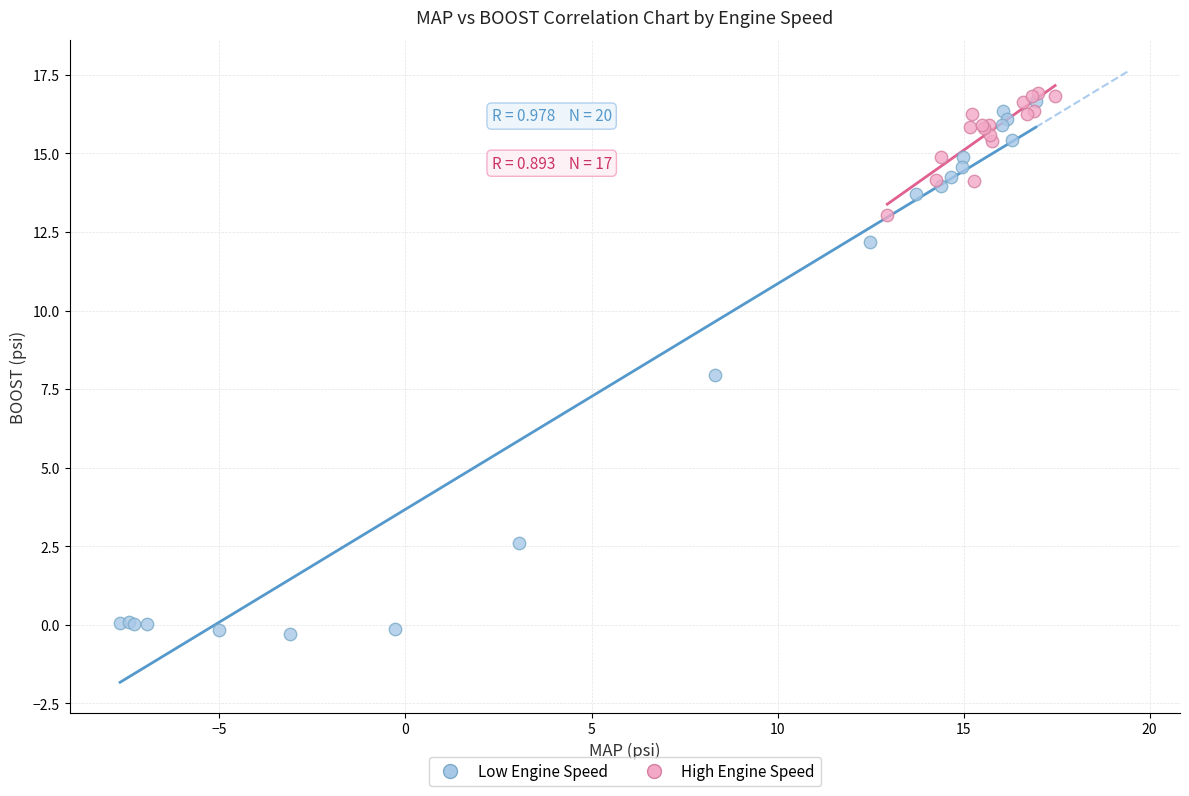

Which series contains the lowest Y value?

Low Engine Speed